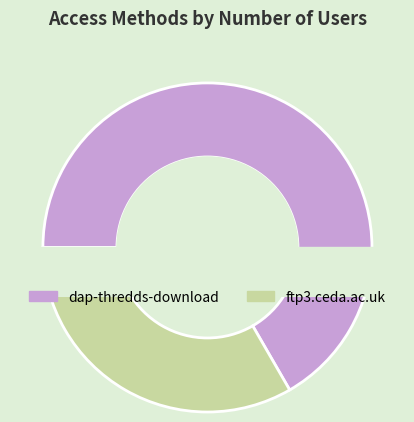

Is there a majority slice in this chart?

Yes